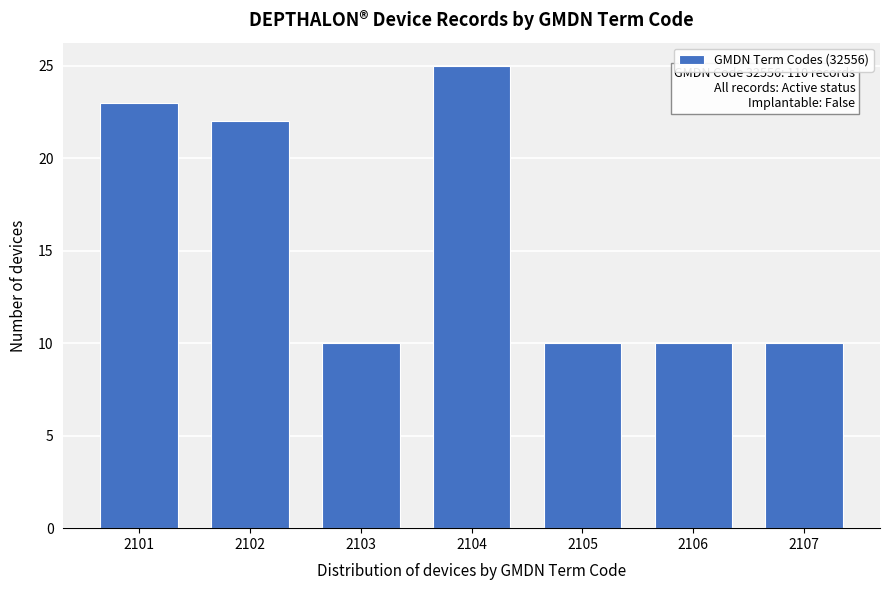

Reading right to left, transcribe all the data shown in this chart.

2107=10	2106=10	2105=10	2104=25	2103=10	2102=22	2101=23